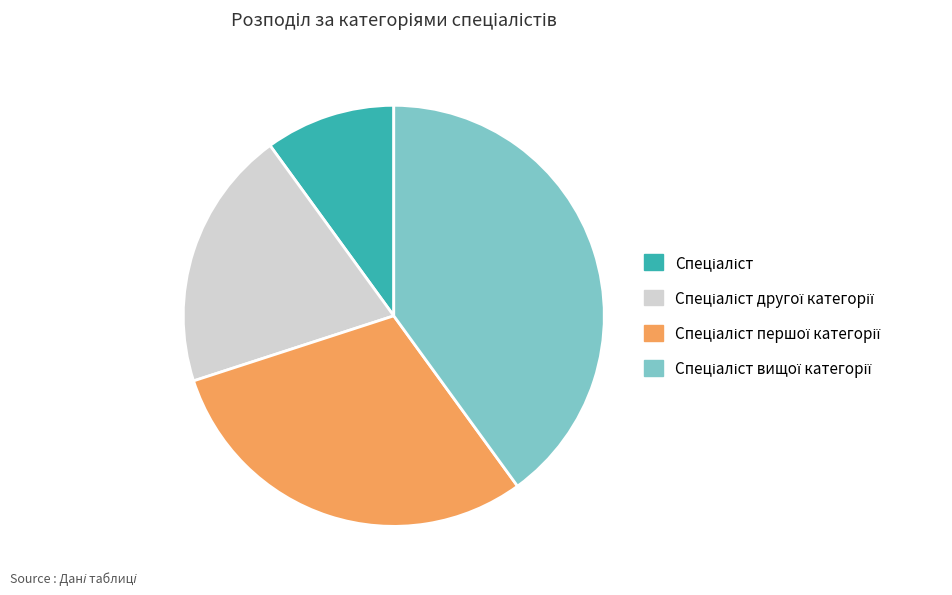

Is there a majority slice in this chart?

No